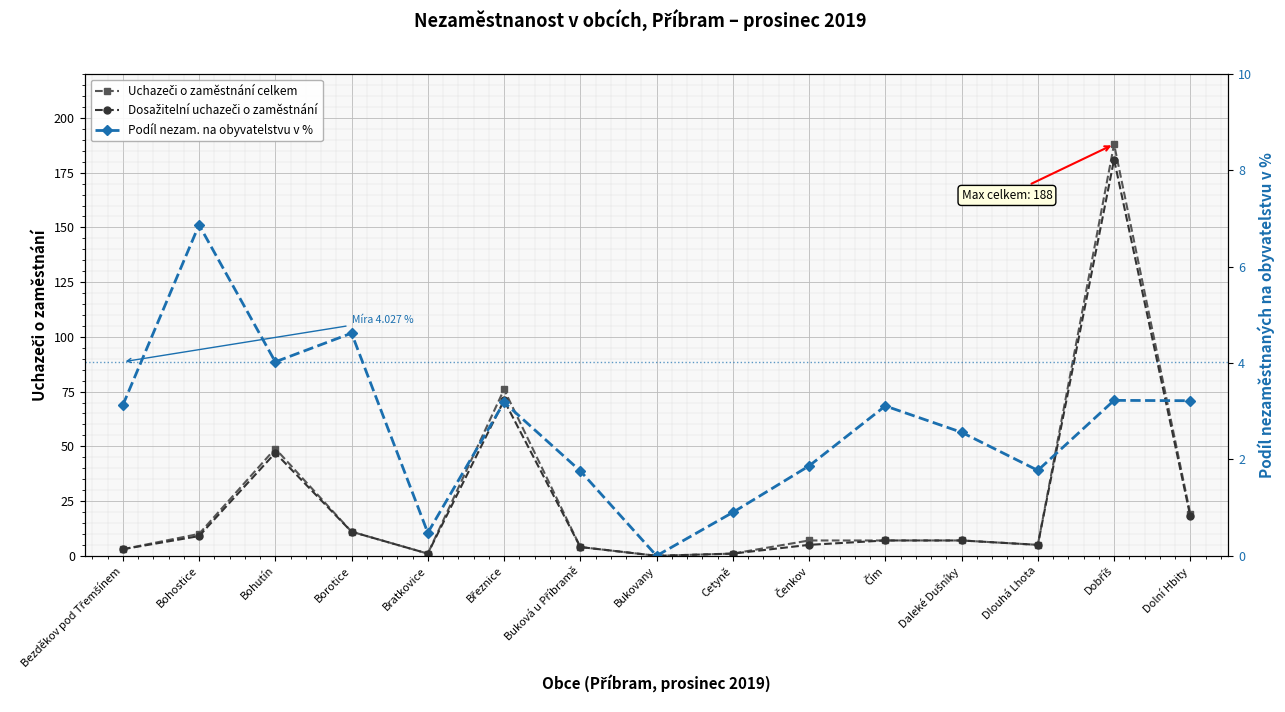

Is it true that Podíl nezam. na obyvatelstvu v % equals 0.7 at Bratkovice?

False